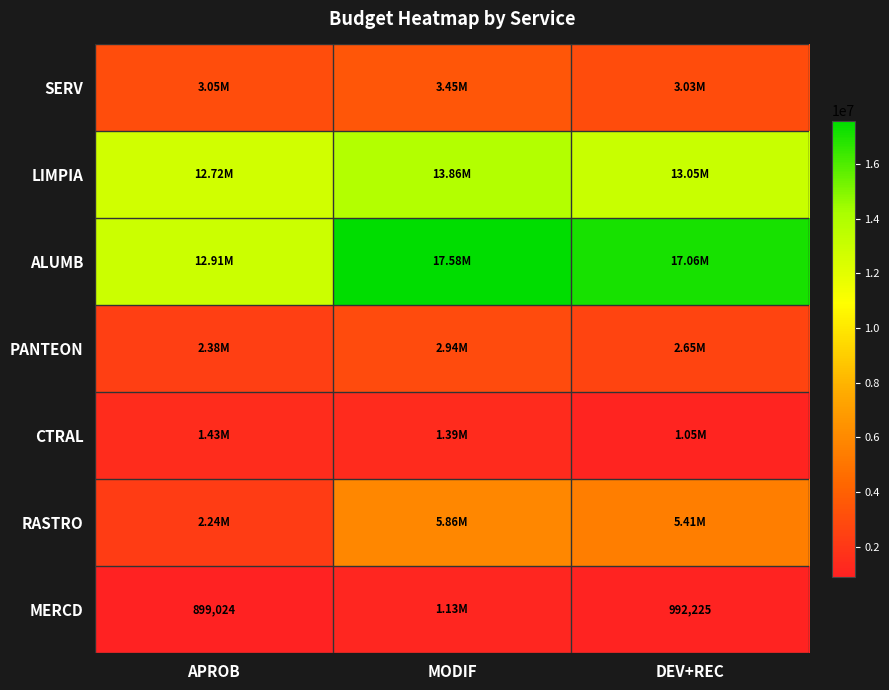

What is the approximate value of MERCD at APROB?

899024.0